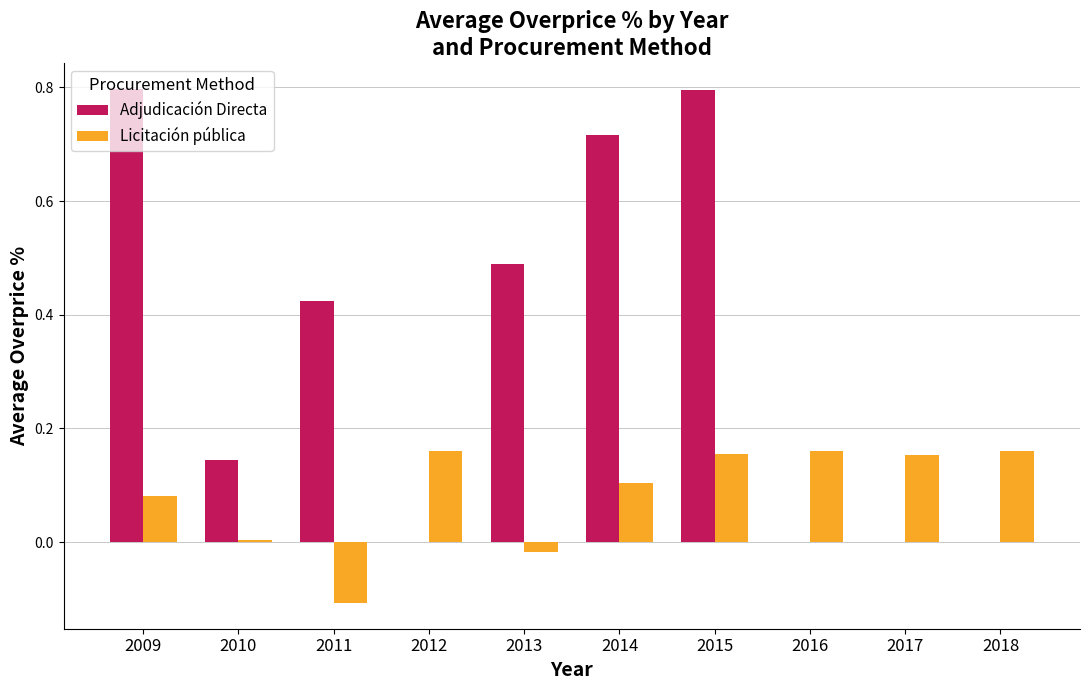

Which series changed the most between 2015 and 2016?

Adjudicación Directa